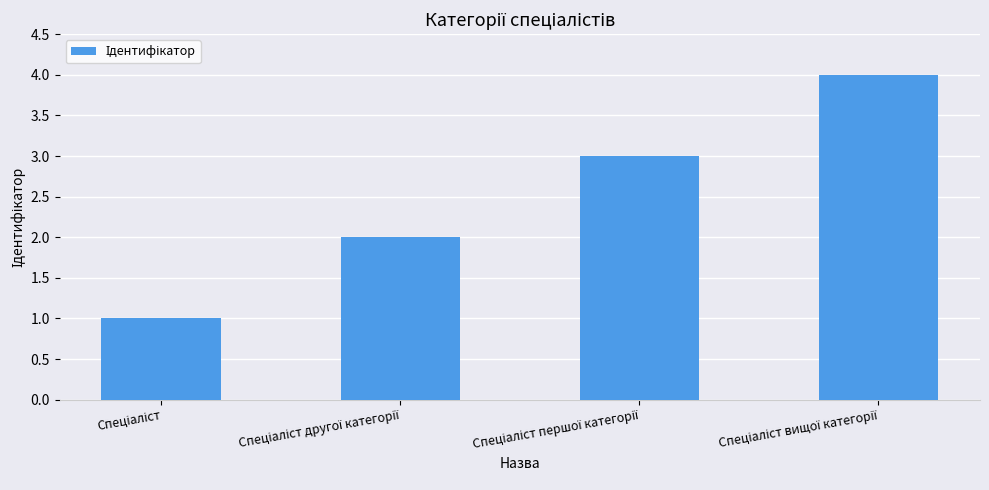

What is the greatest value displayed?

4